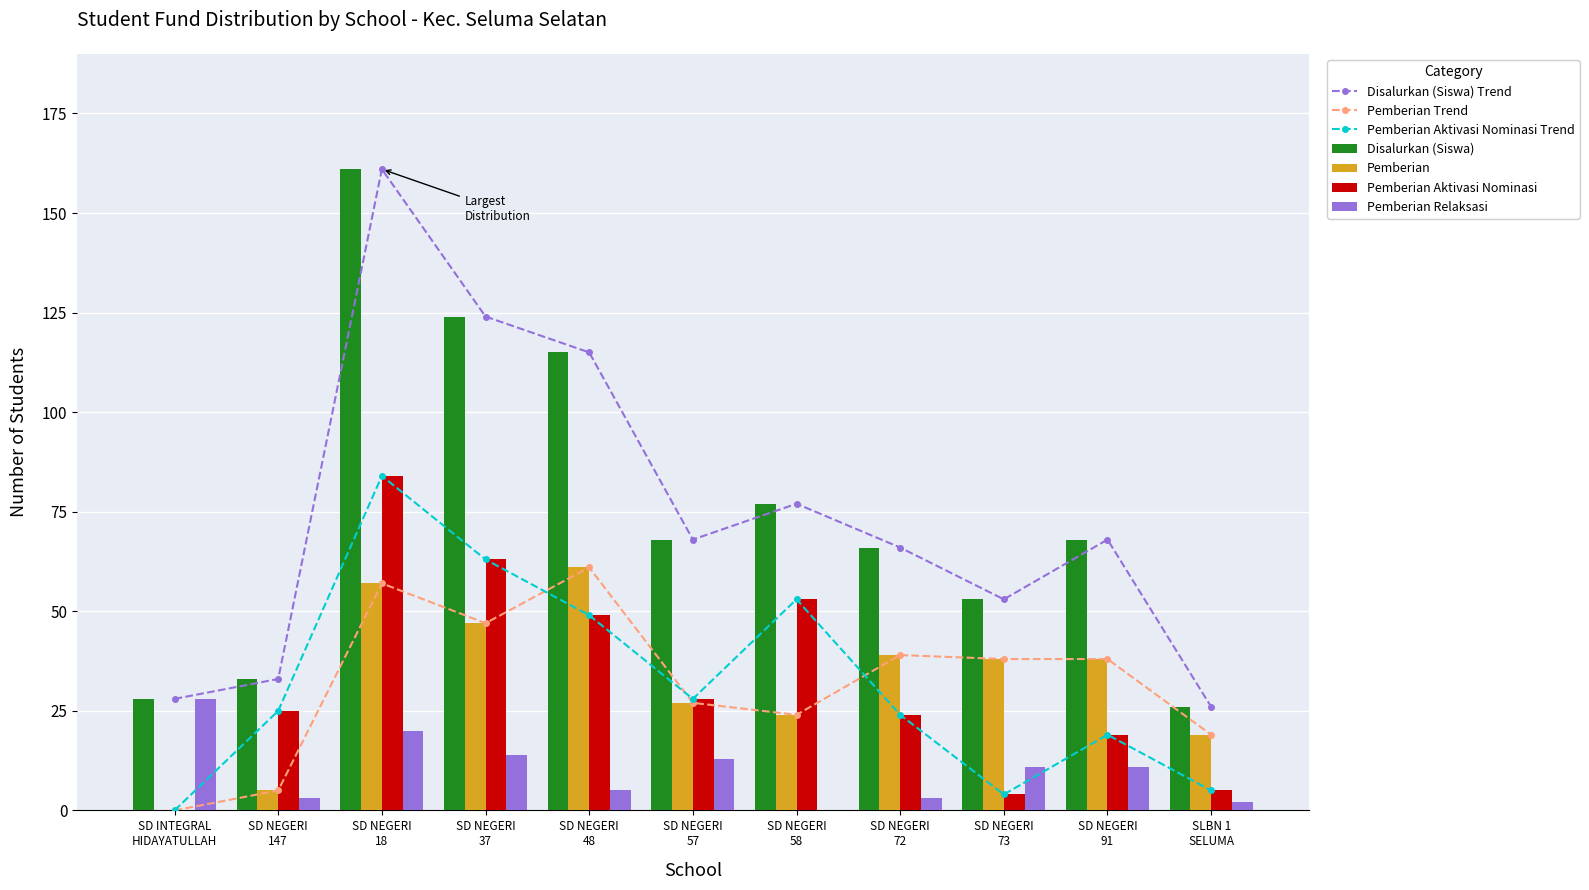

What value does the Pemberian series have at SD NEGERI
48?

61